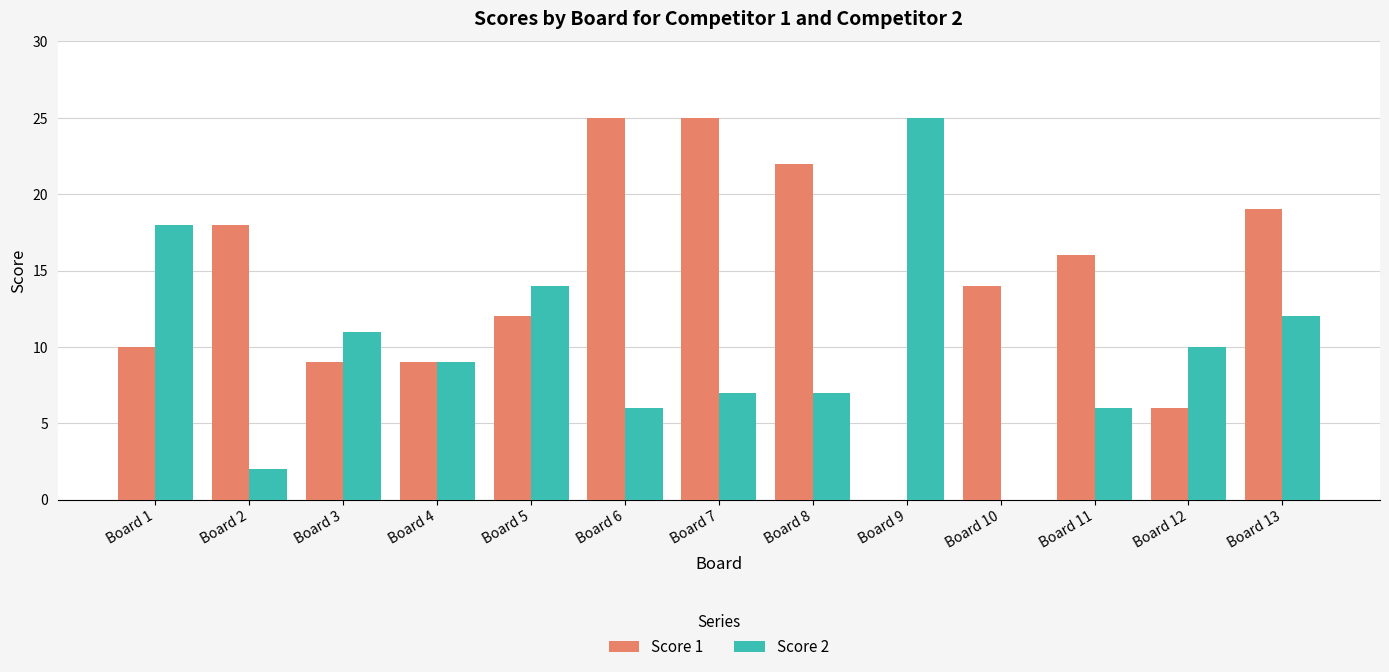

Is it true that Score 1 equals 9 at Board 4?

True